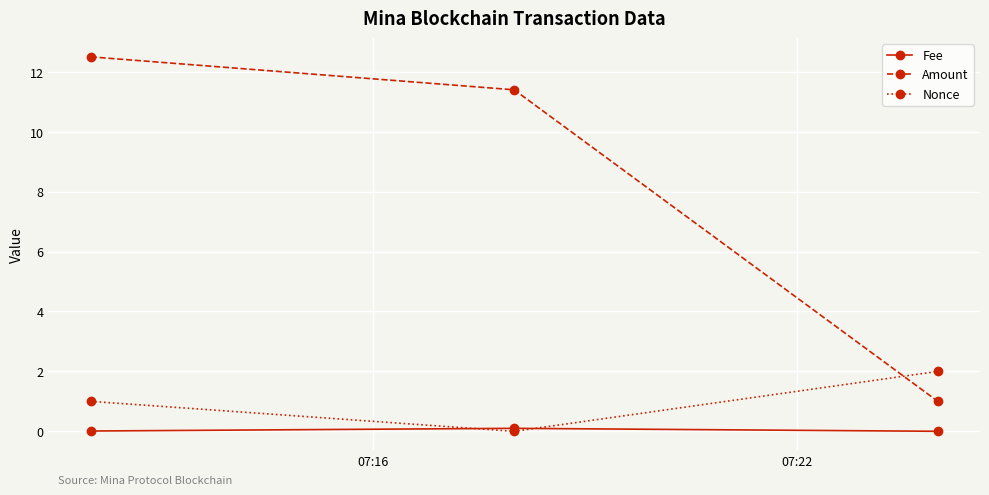

Rank the series by their maximum value, from lowest to highest.

Fee, Nonce, Amount